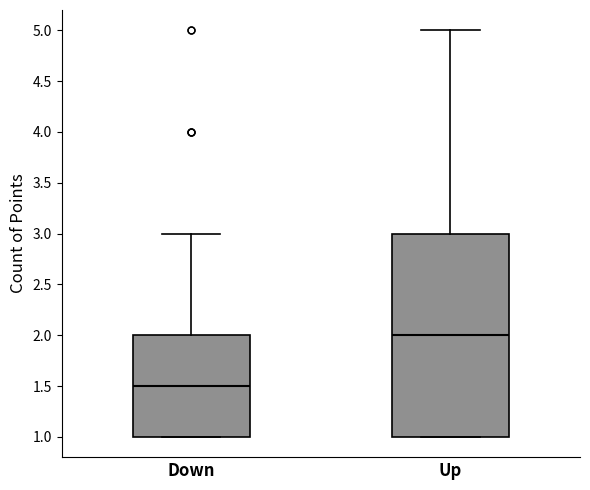

Where does the median line of the box for Up sit on the y-axis? The values are not printed on the chart, so give them approximately, as read against the axis.

2.0